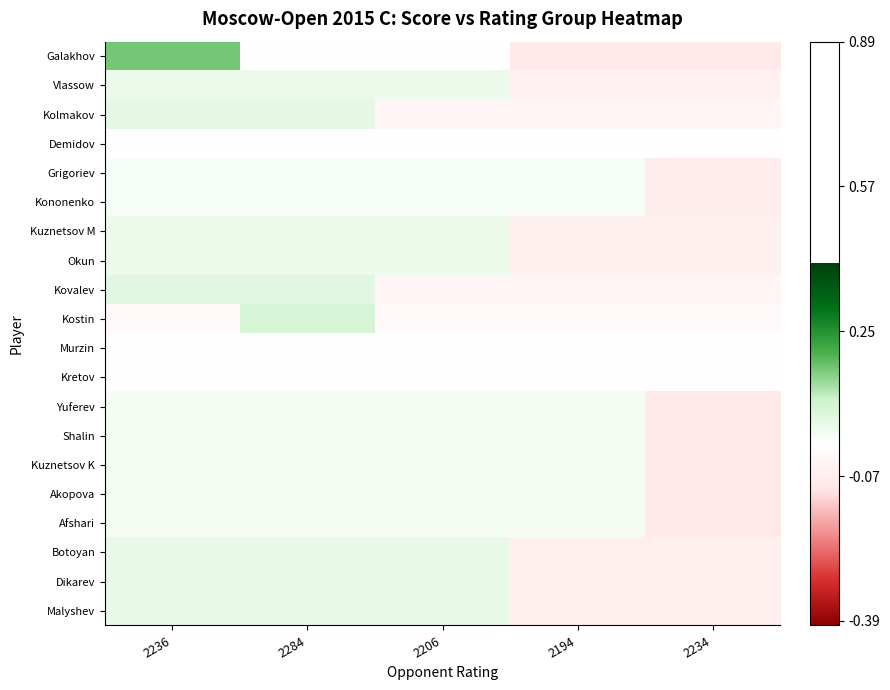

At which category is the sum across all series the highest?

2236